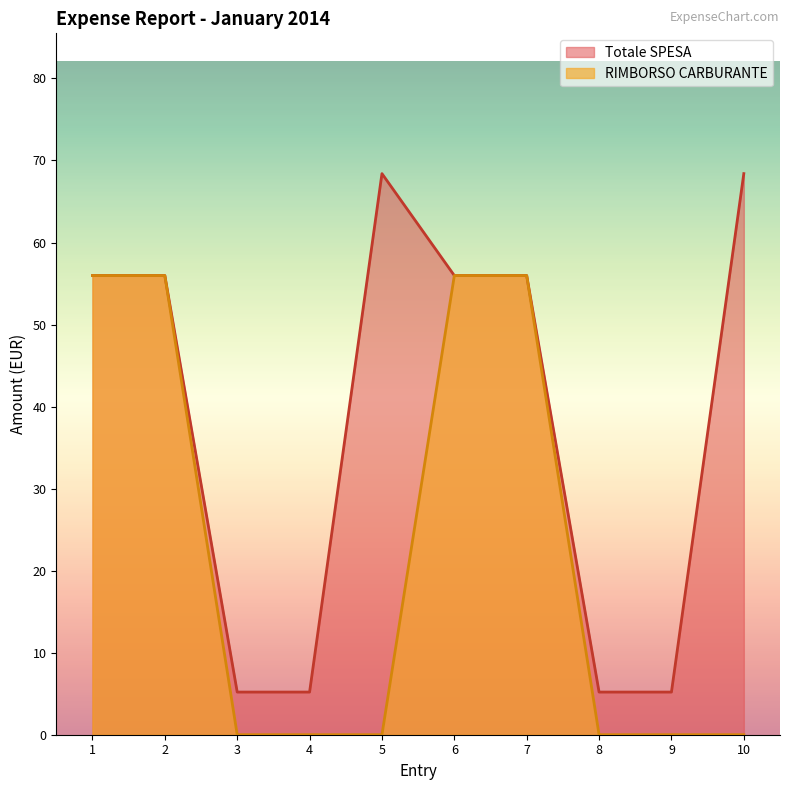

How many values in the Totale SPESA series are below 55?

4